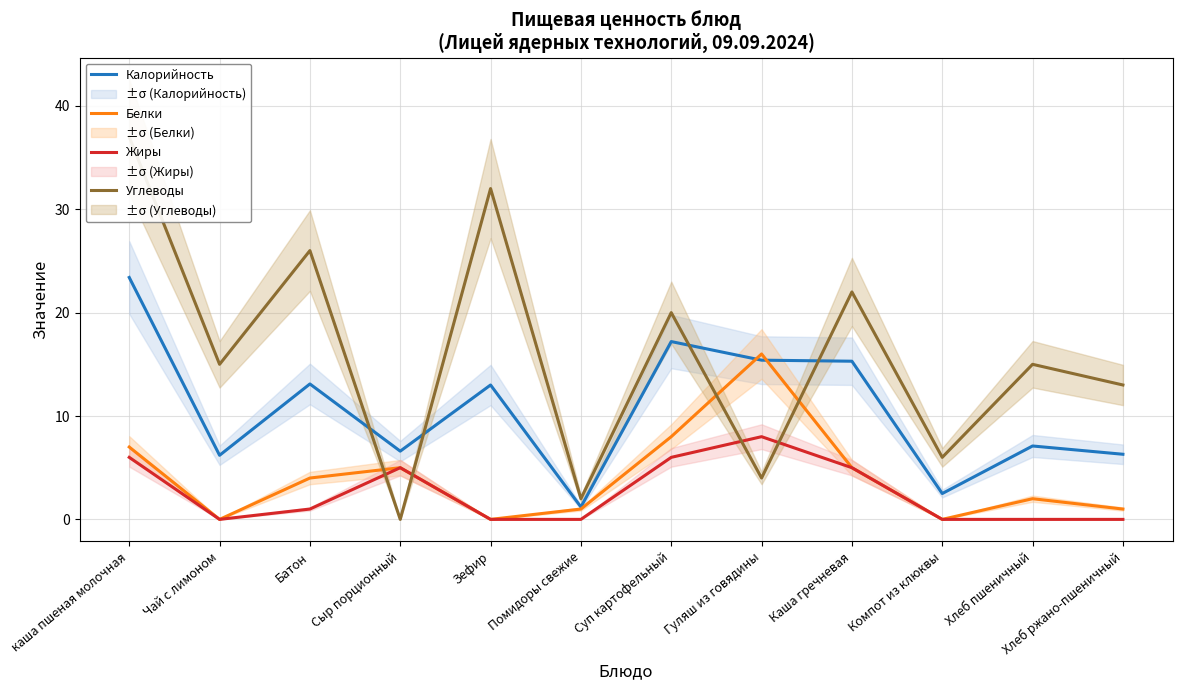

Which label corresponds to the largest value in the chart?

каша пшеная молочная